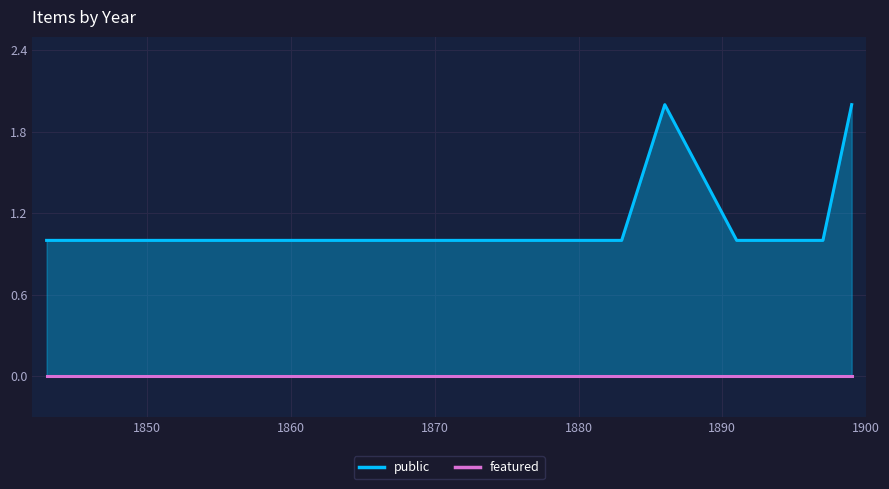

The public series shows 0 at 1886. True or false?

False